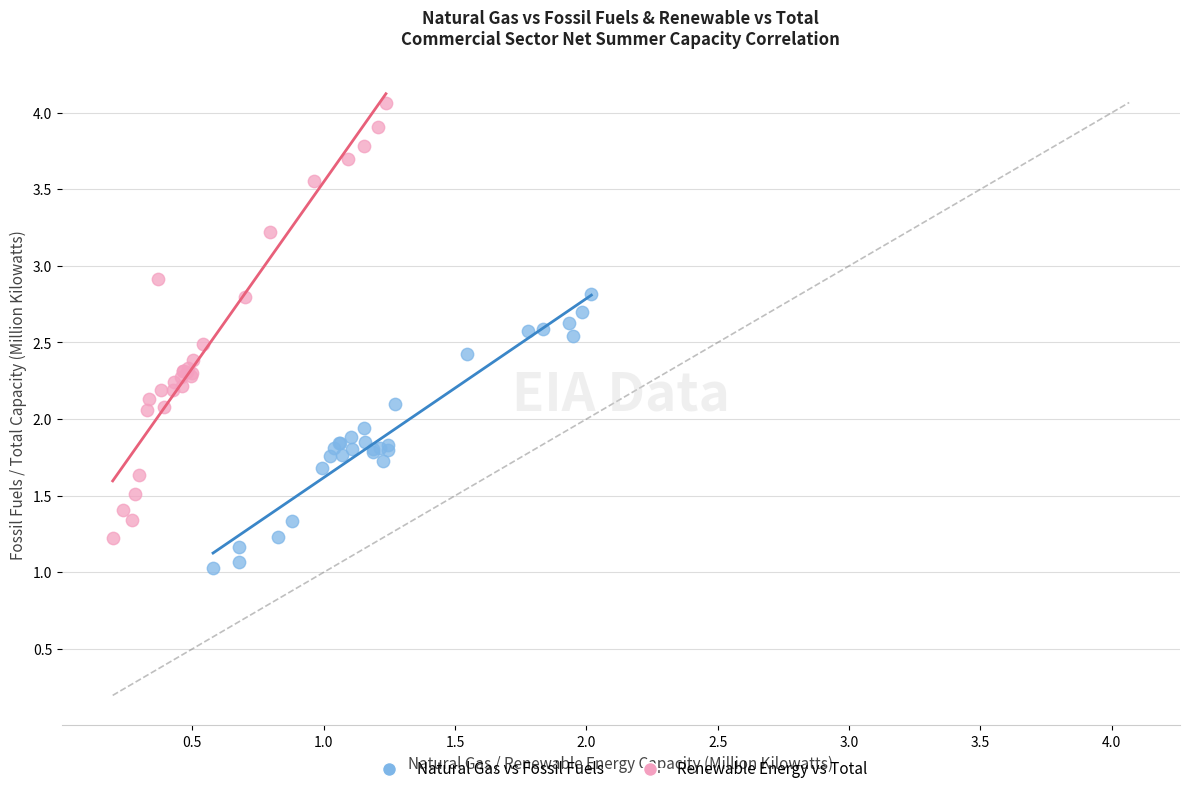

Which series has the largest Y range (max minus min)?

Renewable Energy vs Total